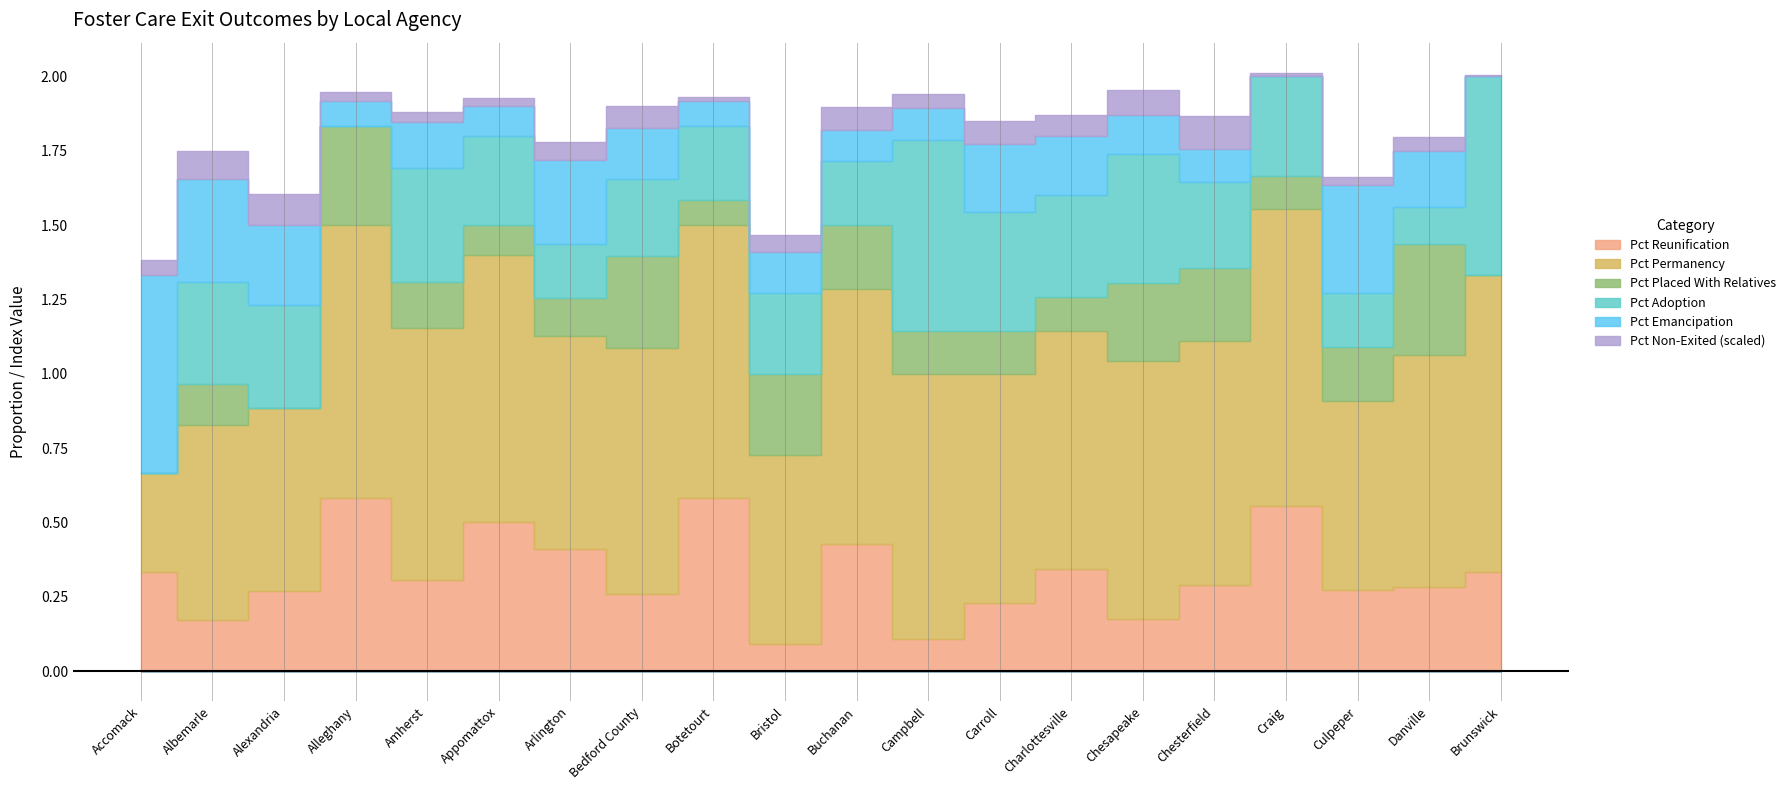

In Pct Reunification, how many points are higher than both neighbors (excluding endpoints)?

6